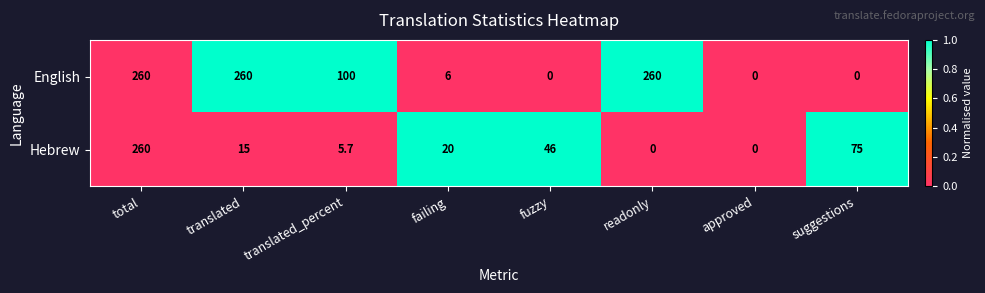

Is it true that Hebrew equals 0.0 at approved?

True